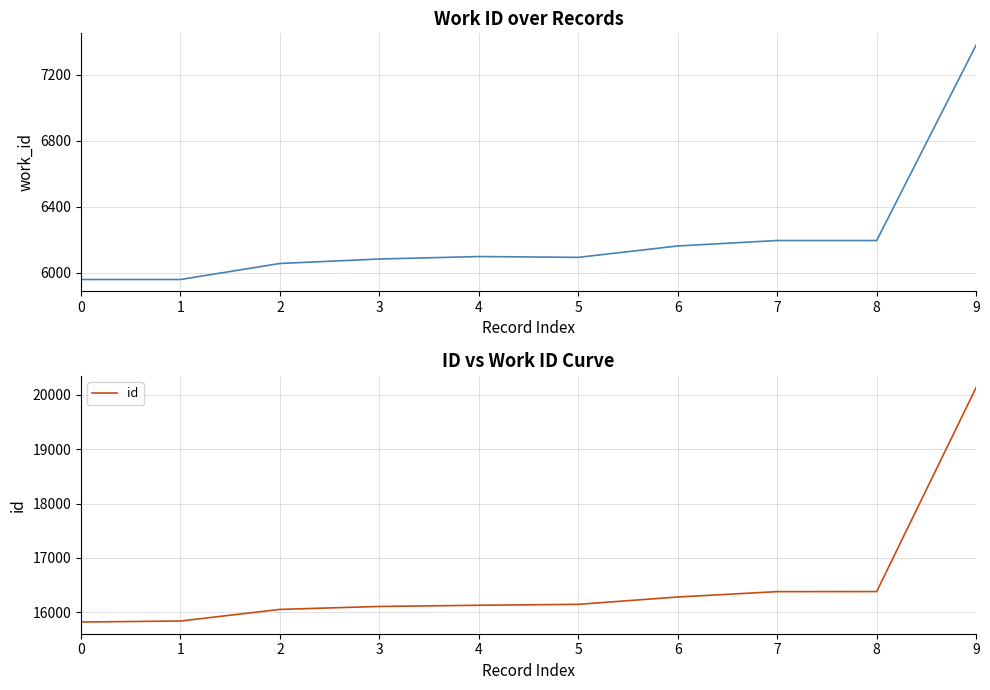

What is the value of the id point at the 10th from the left?

20135